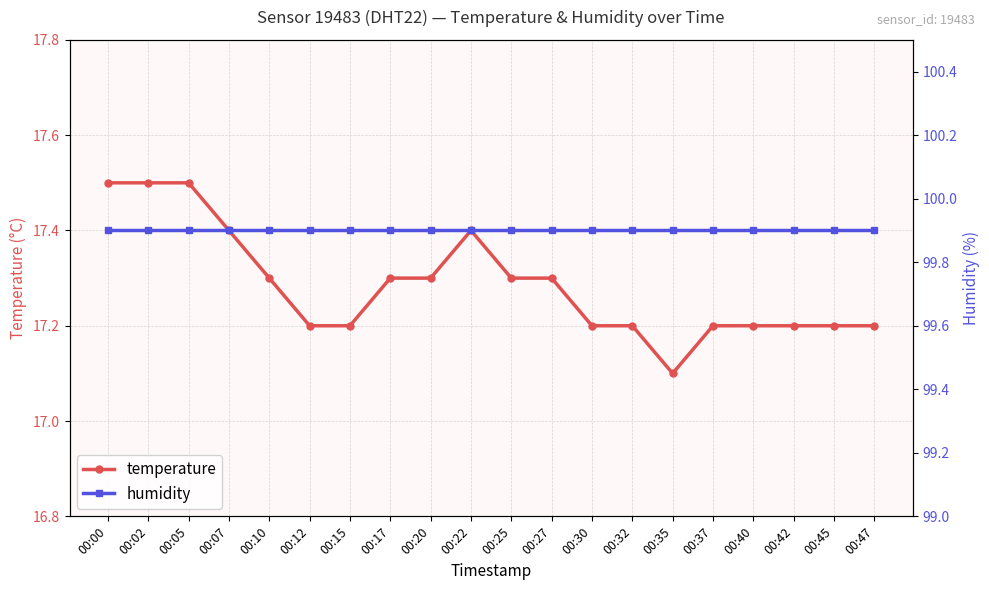

What is the minimum value shown in the chart?

17.1